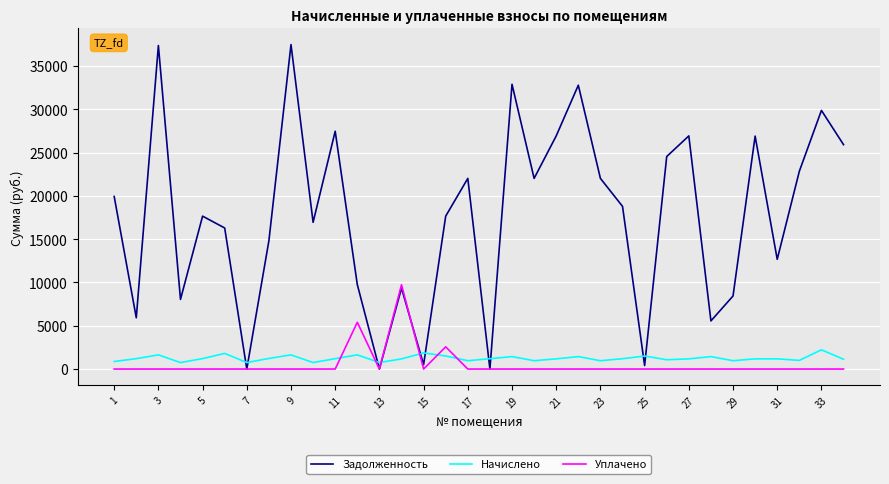

Which series has the widest spread of values?

Задолженность